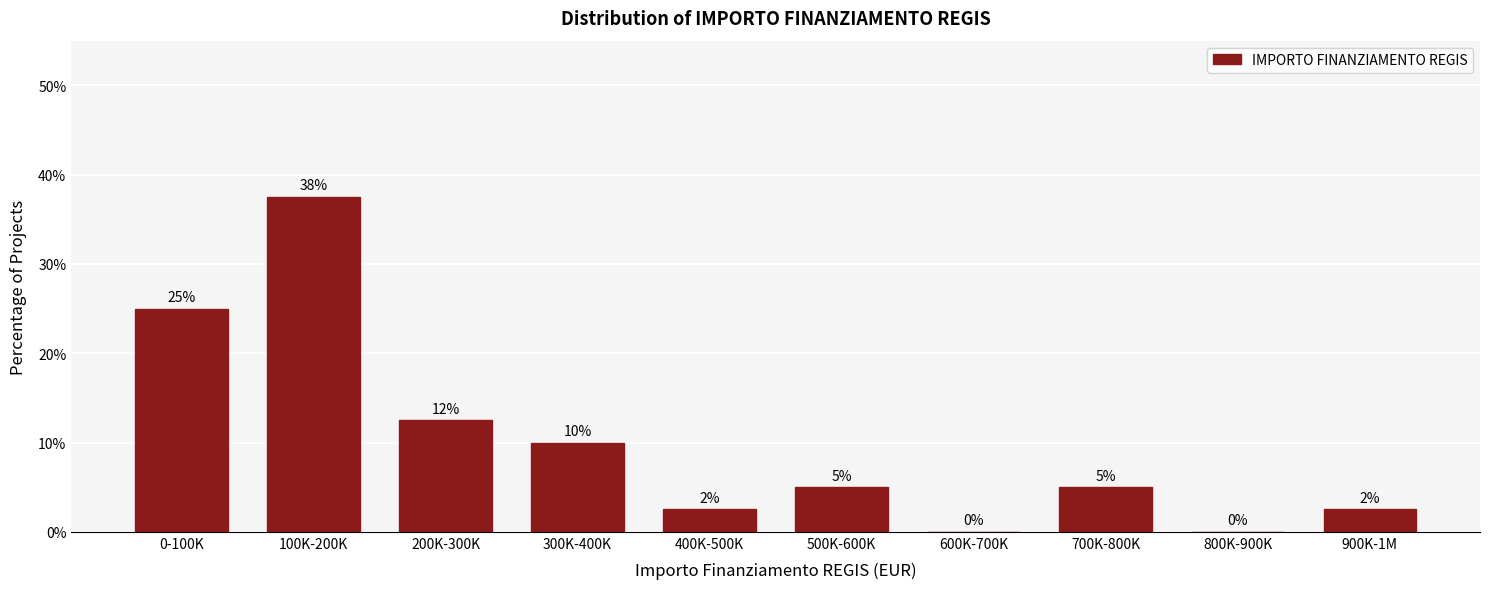

What is the greatest value displayed?

37.5